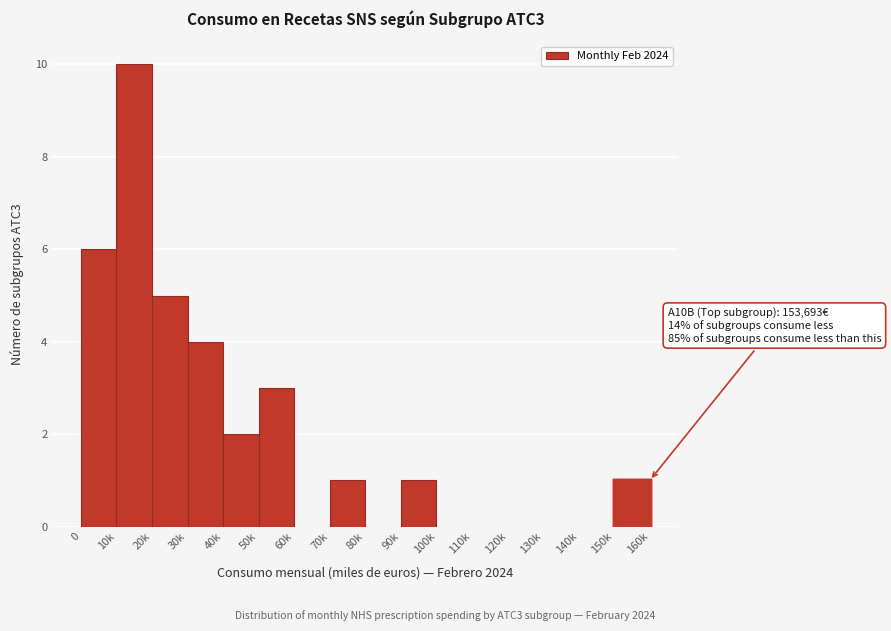

Reading left to right, what are all the values shown in this chart?

0=6	10k=10	20k=5	30k=4	40k=2	50k=3	60k=0	70k=1	80k=0	90k=1	100k=0	110k=0	120k=0	130k=0	140k=0	150k=1